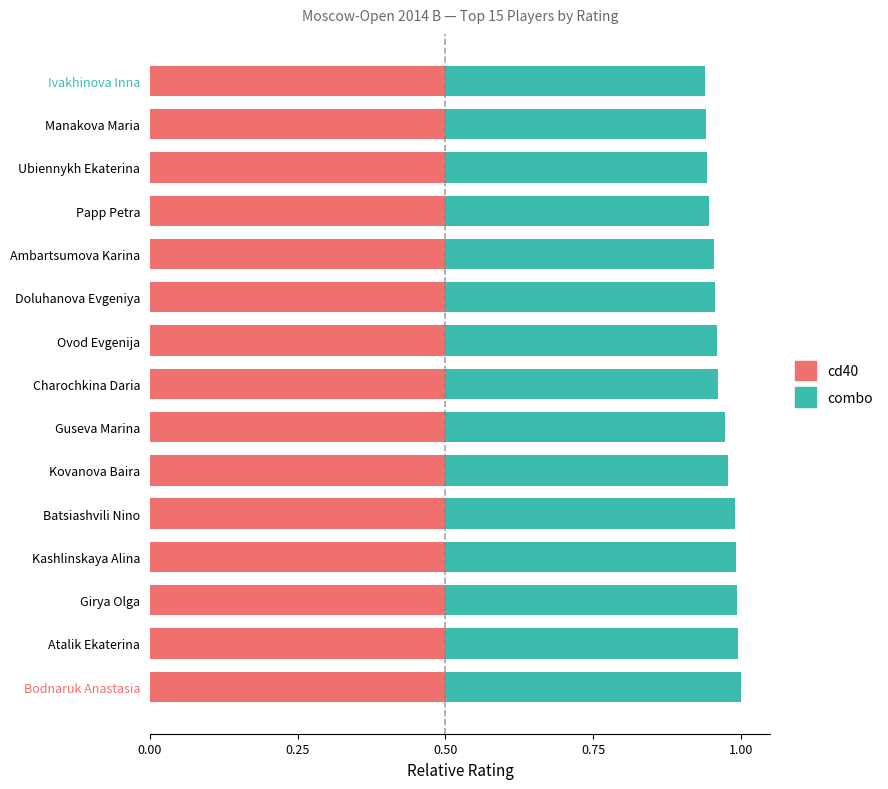

True or false: cd40 has a value of 0.5 at Girya Olga.

True